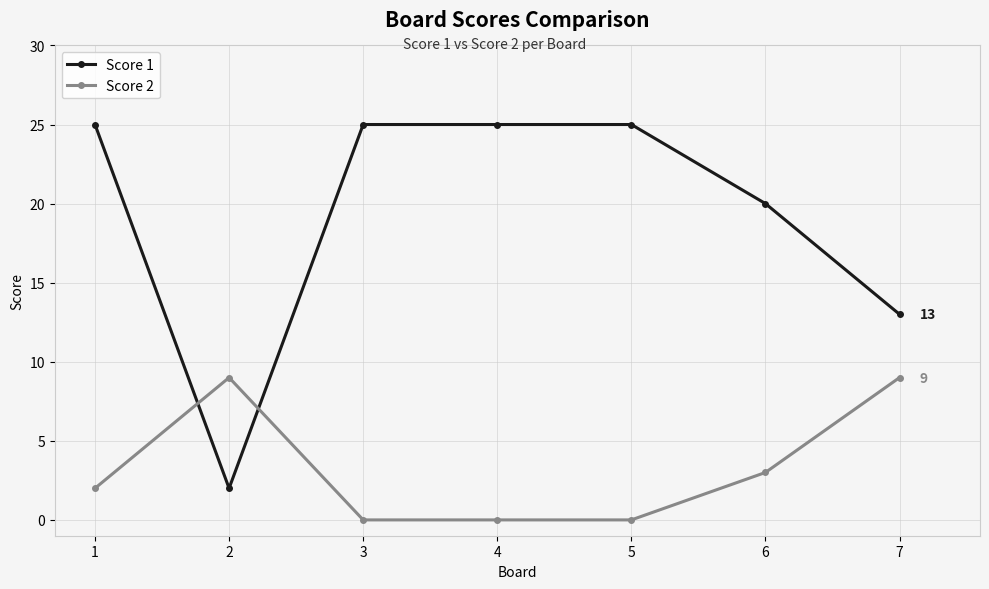

What is the value of the Score 2 point at the 2nd from the left?

9